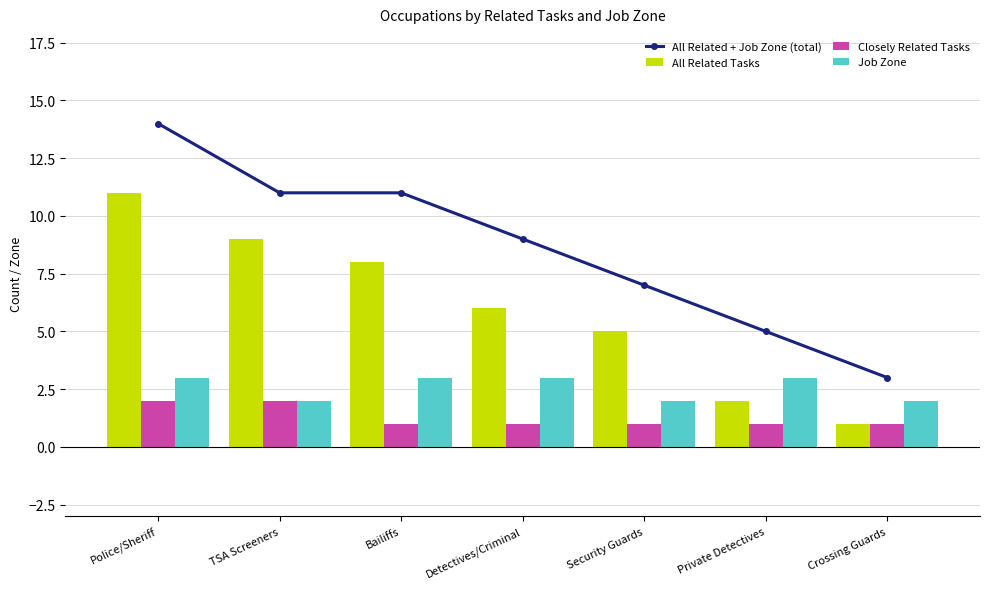

What is the highest value of the Closely Related Tasks series?

2